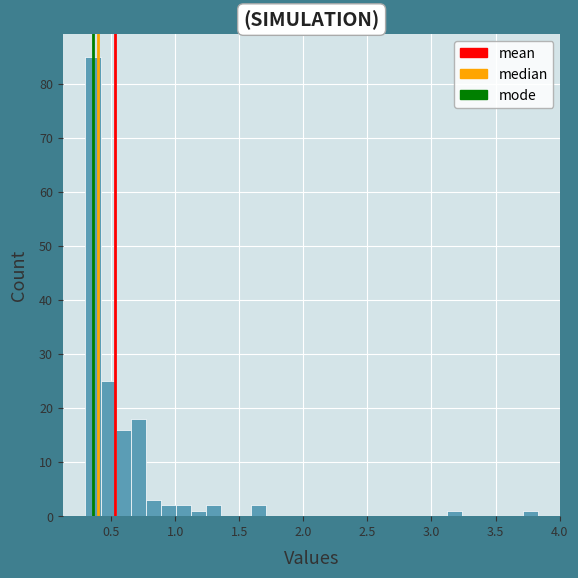

Read against the x-axis, roughly where is the centre of the tallest bar?

0.35